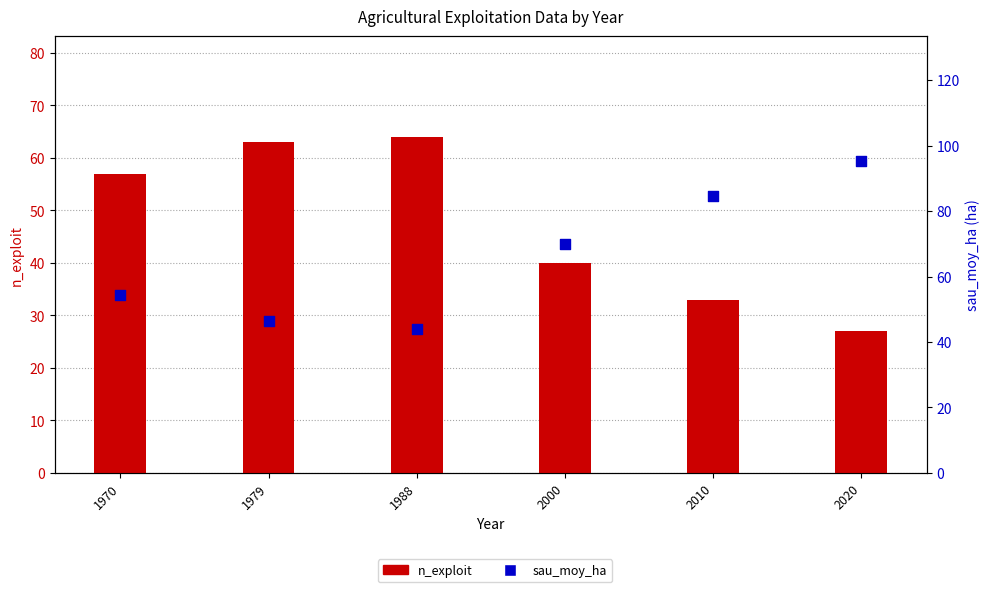

Which series has the largest Y range (max minus min)?

sau_moy_ha